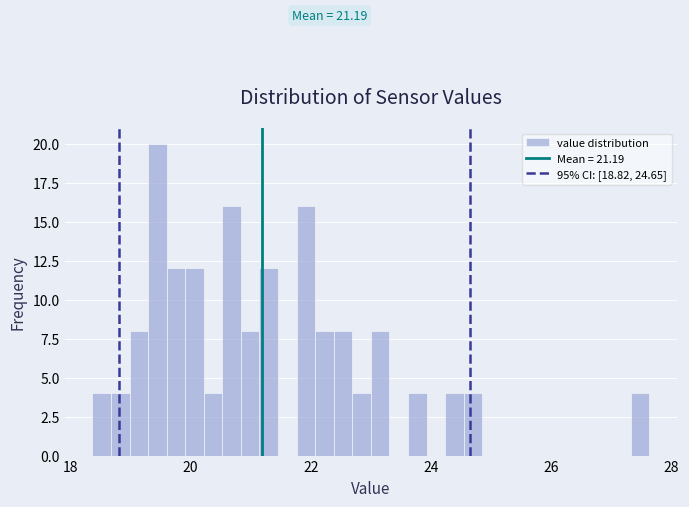

Read against the x-axis, roughly where is the centre of the tallest bar?

19.4